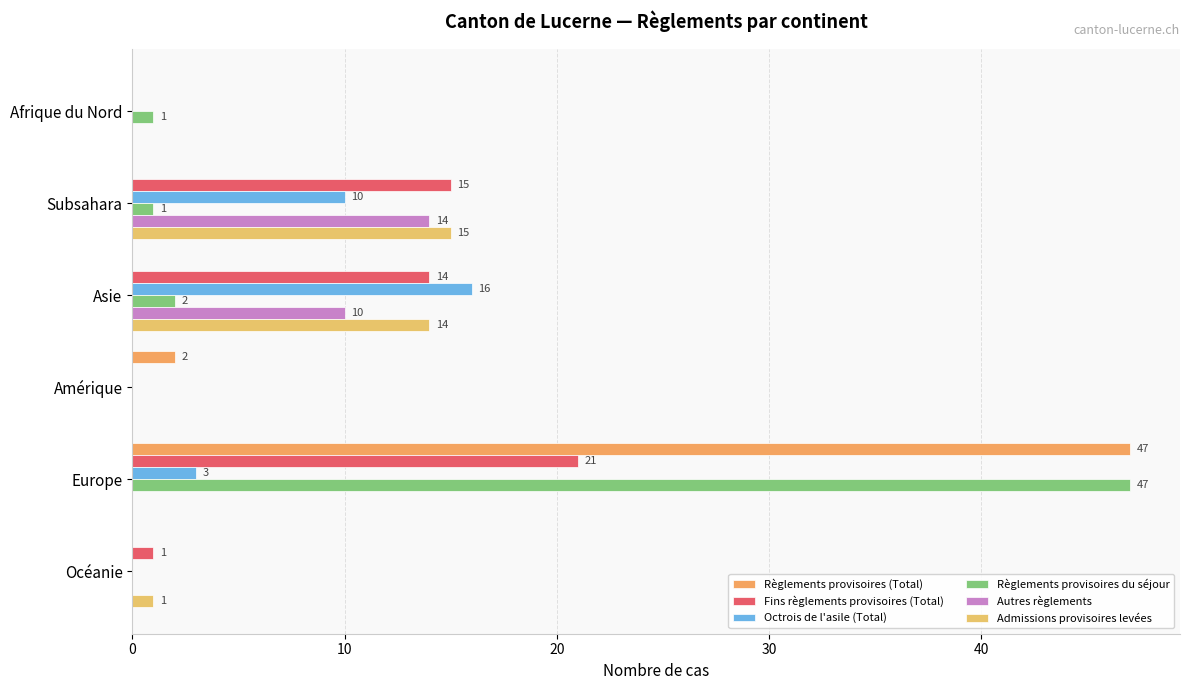

Count the number of categories in the chart.

6